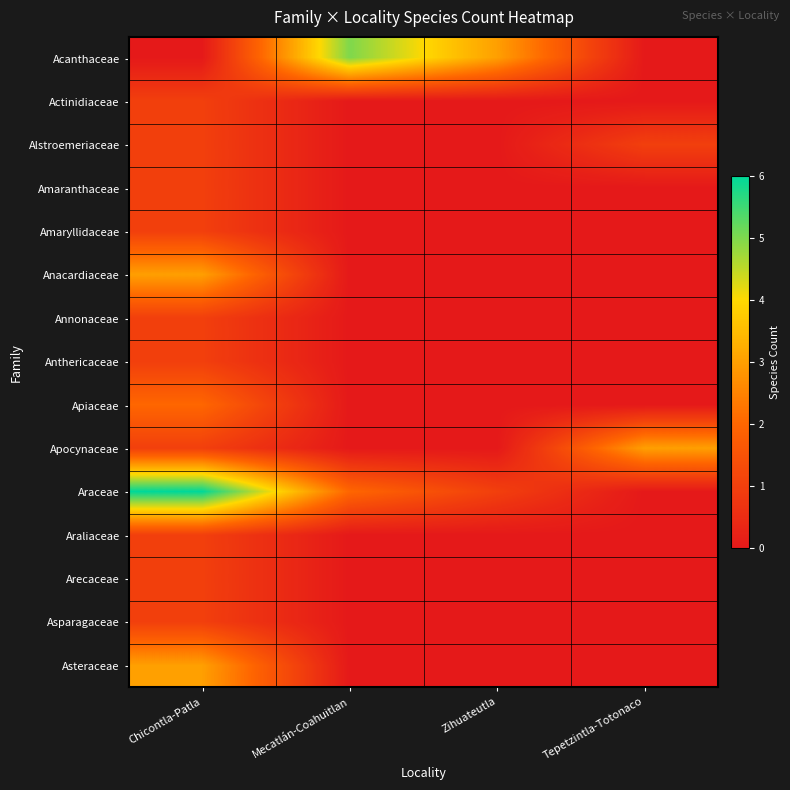

How many distinct data groups are displayed?

15